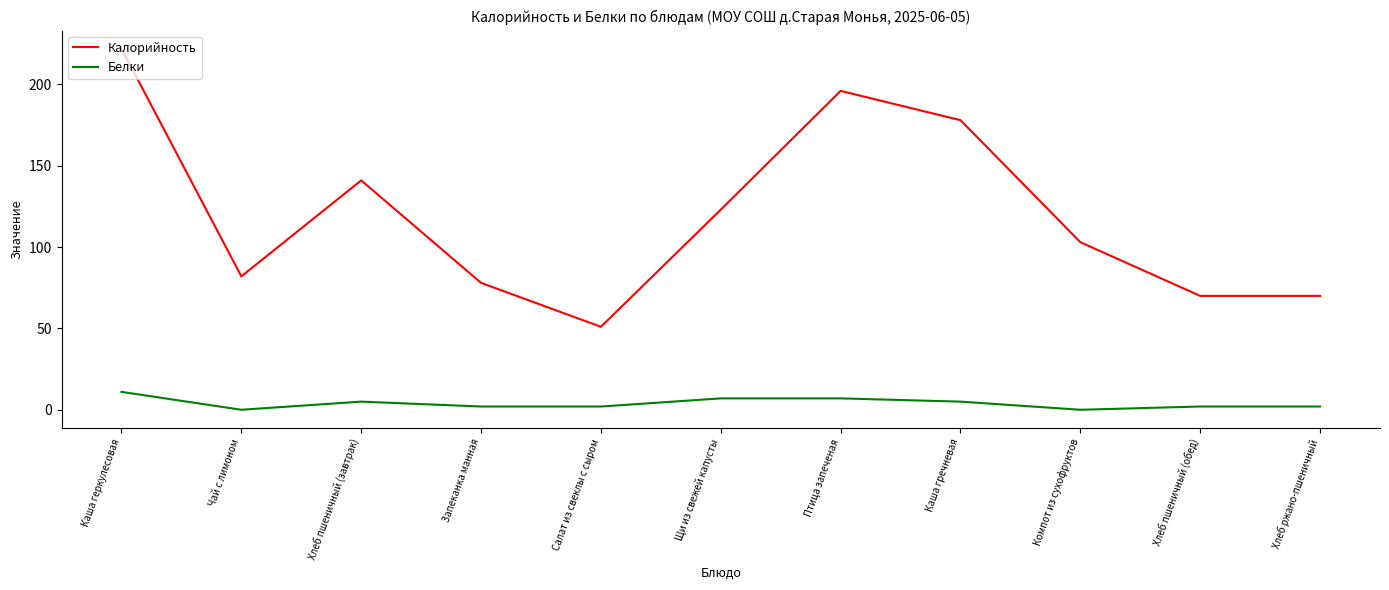

Count the number of categories in the chart.

11